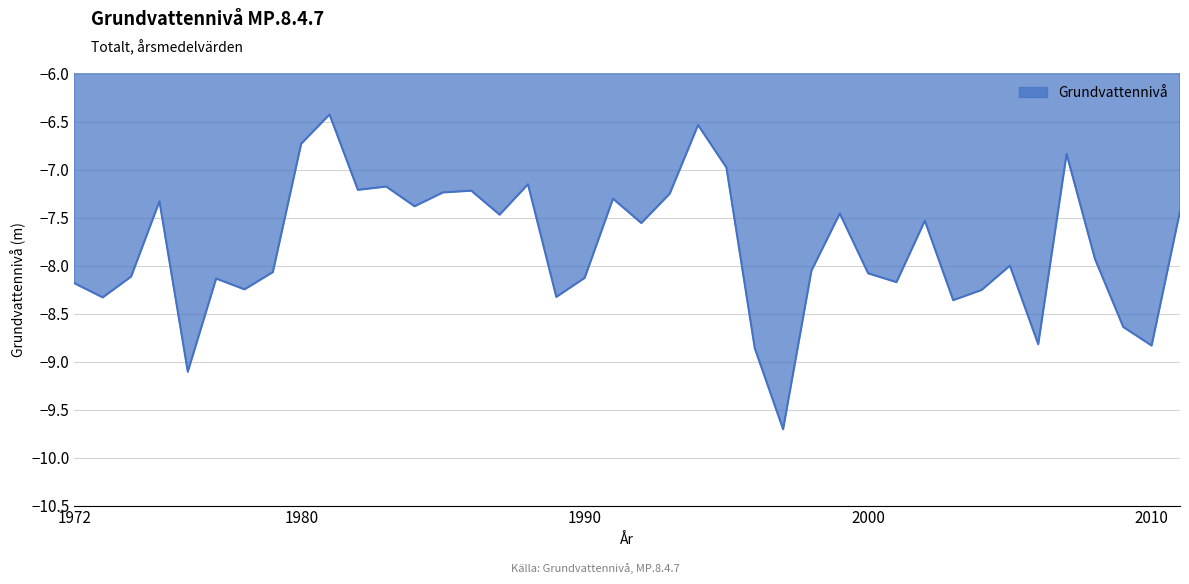

What is the smallest value displayed?

-9.7